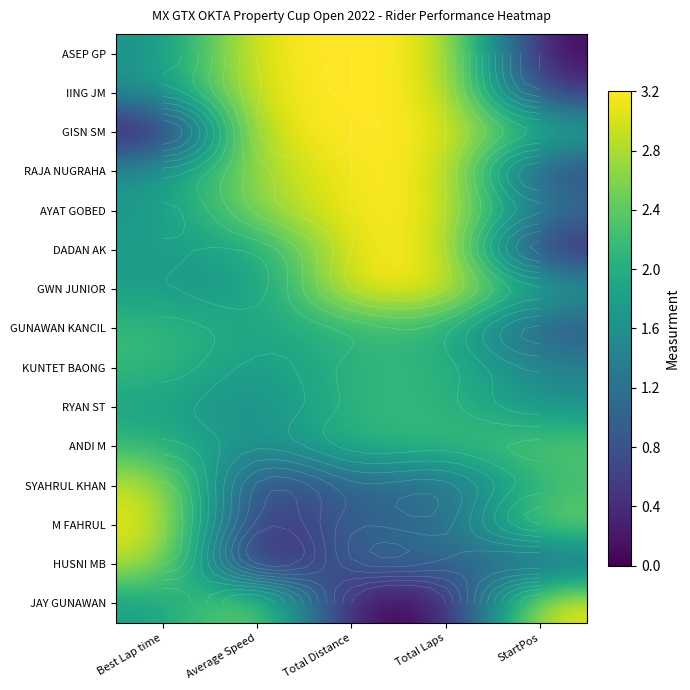

At which label does SYAHRUL KHAN reach its minimum?

Average Speed